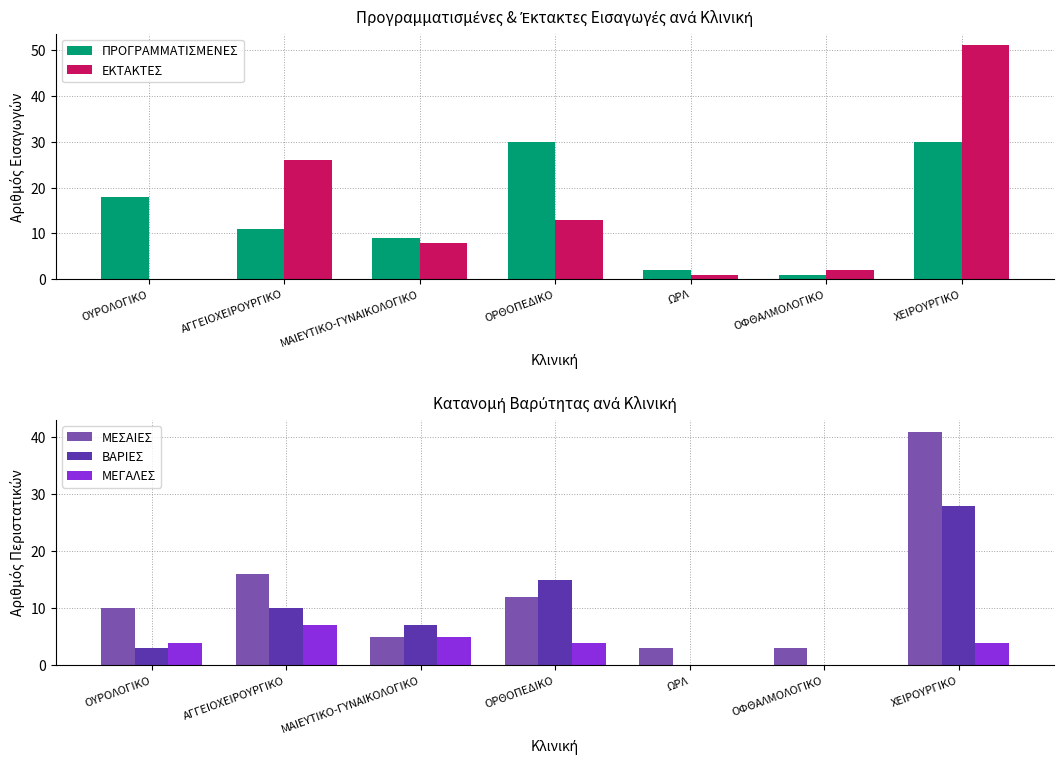

Where is ΒΑΡΙΕΣ nearest to the value 14?

ΟΡΘΟΠΕΔΙΚΟ